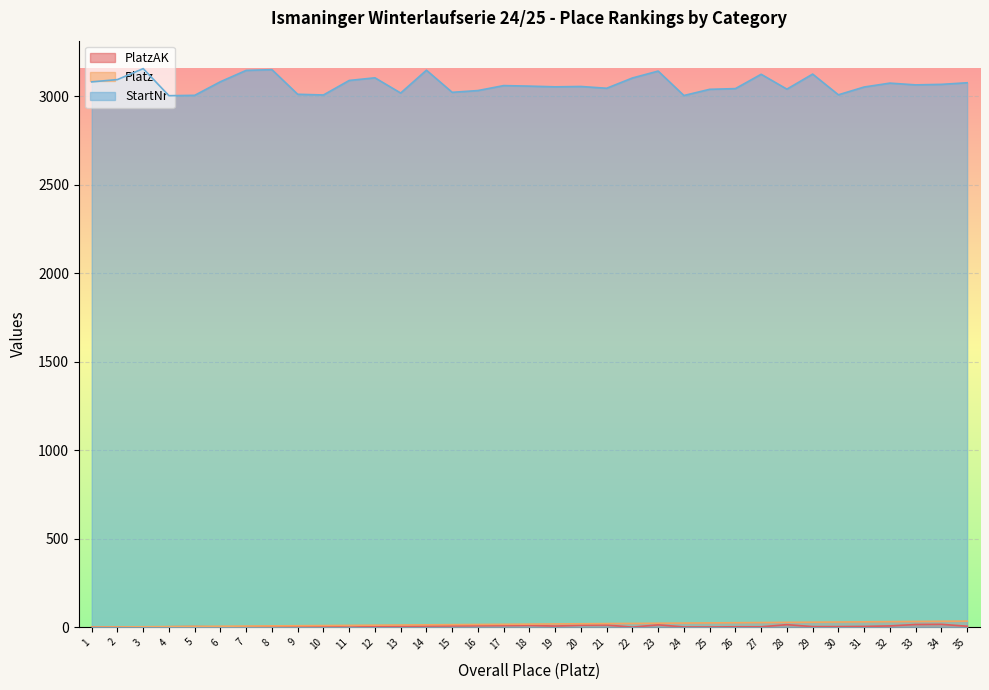

Which category has the highest value across all series?

3